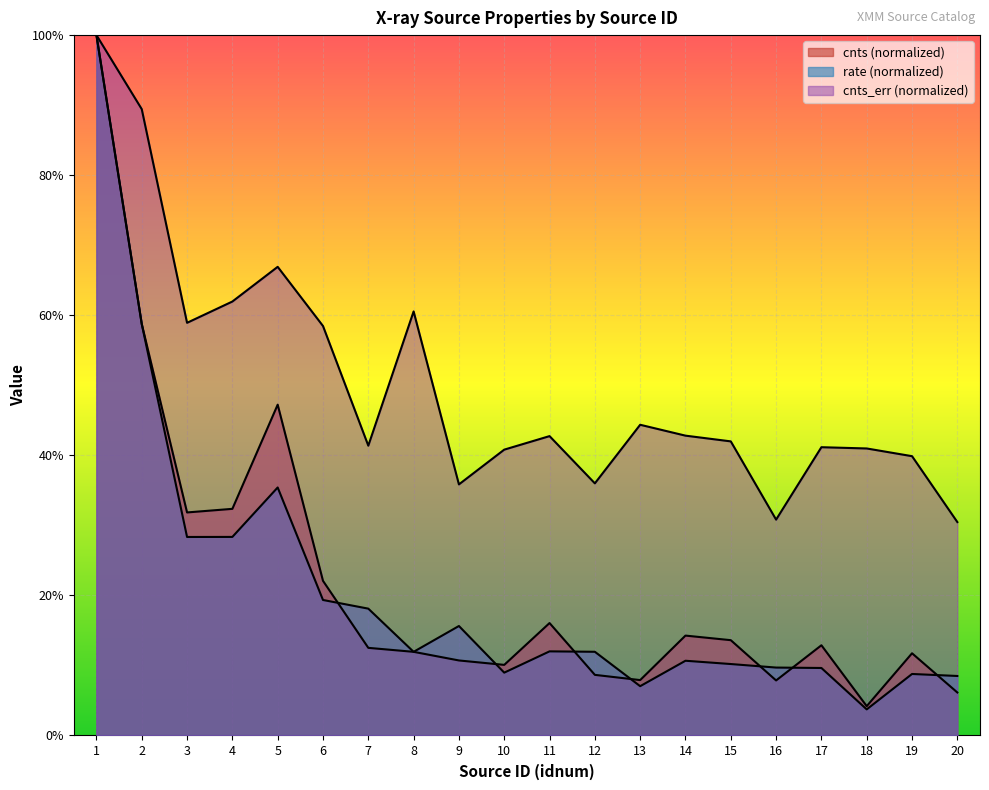

What is the highest value of the rate series?

1.0